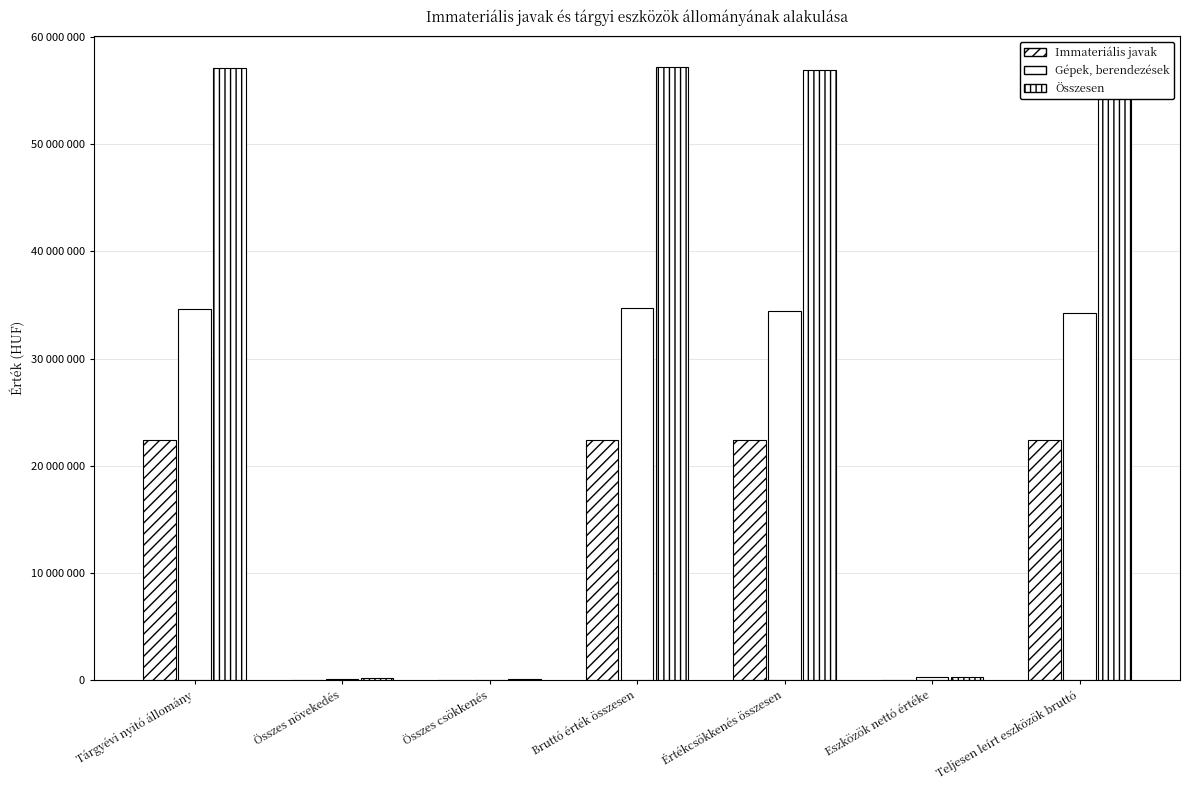

What is the average value of the Gépek, berendezések series?

19776355